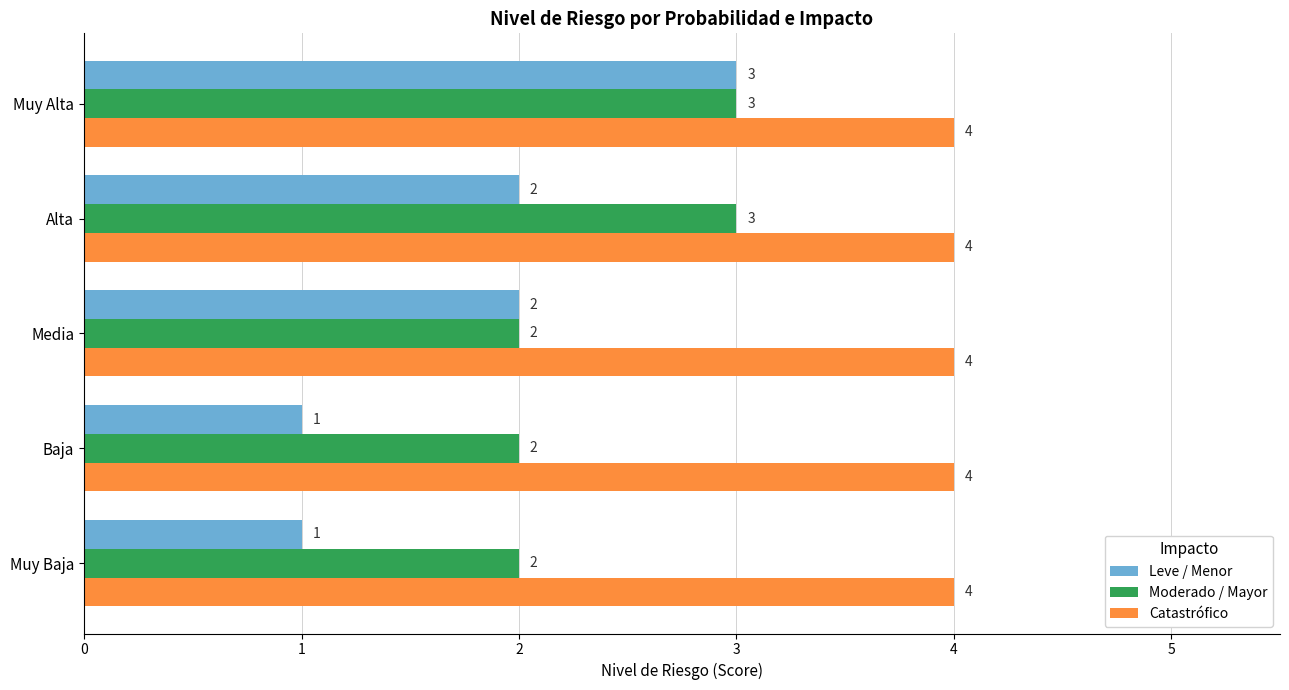

Which series has the largest range (max minus min)?

Leve / Menor